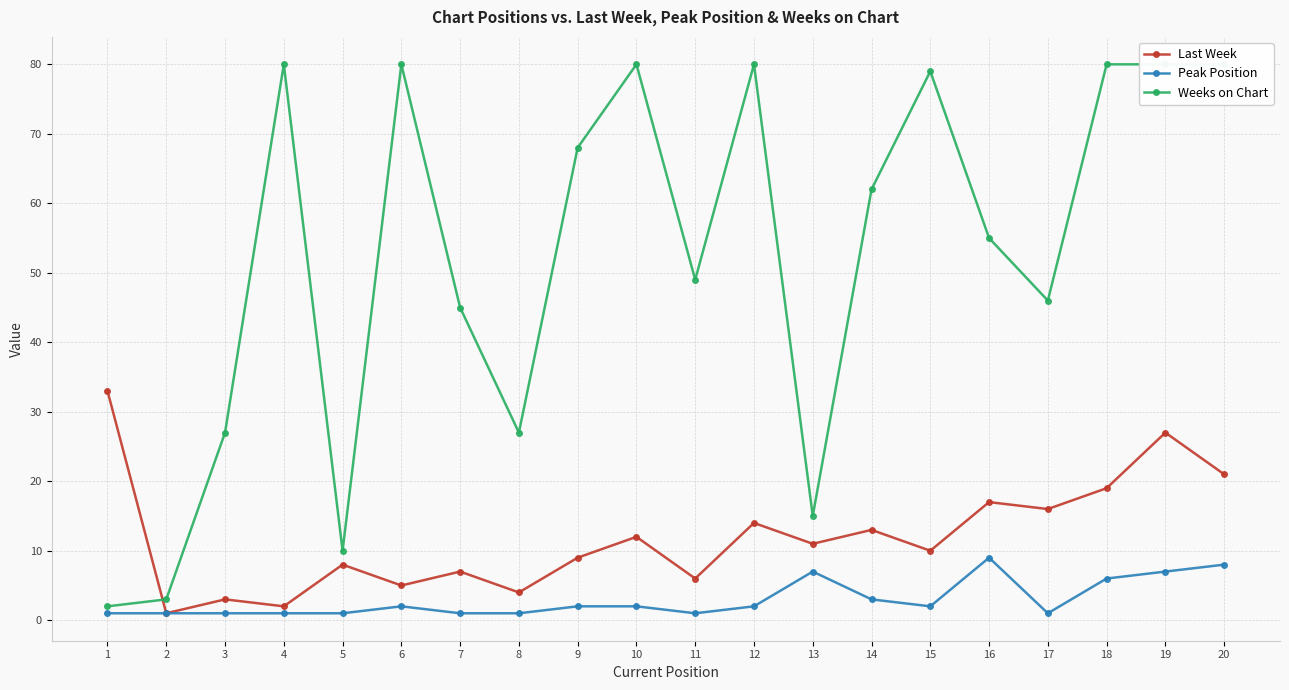

True or false: Peak Position has more than 2 points higher than both neighbors.

True